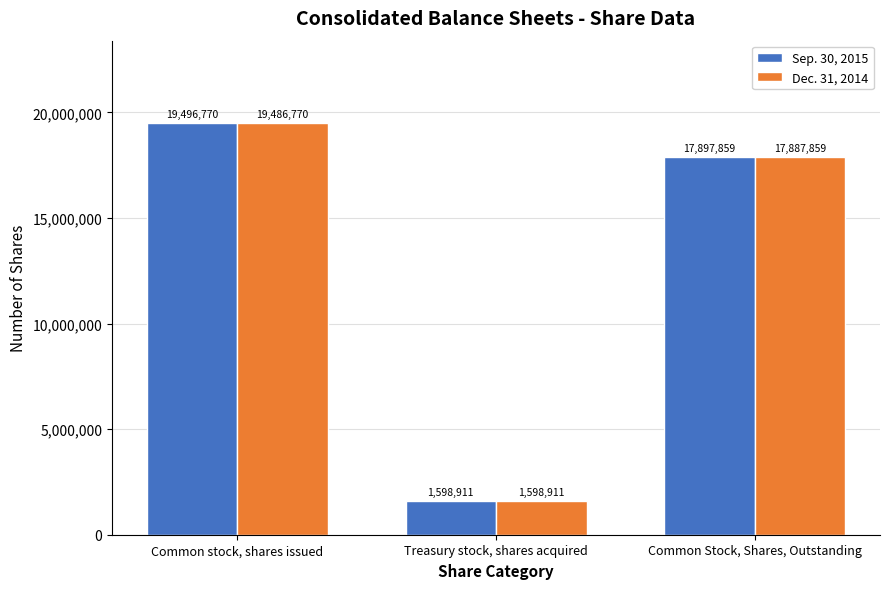

At which label is Dec. 31, 2014 closest to 10542840?

Common Stock, Shares, Outstanding